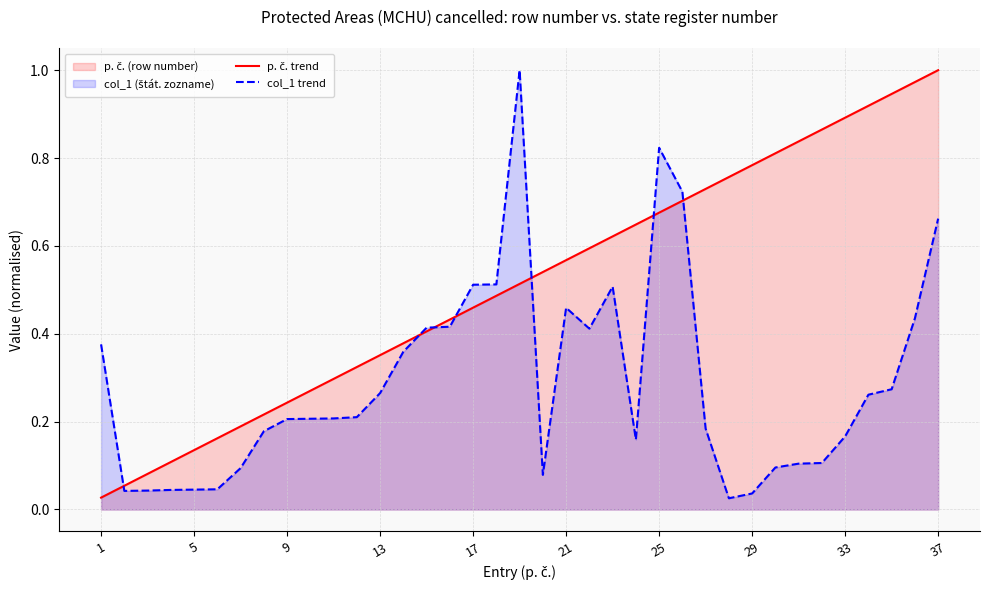

After their last crossing, which series has the higher values: col_1 trend or p. č. trend?

p. č. trend